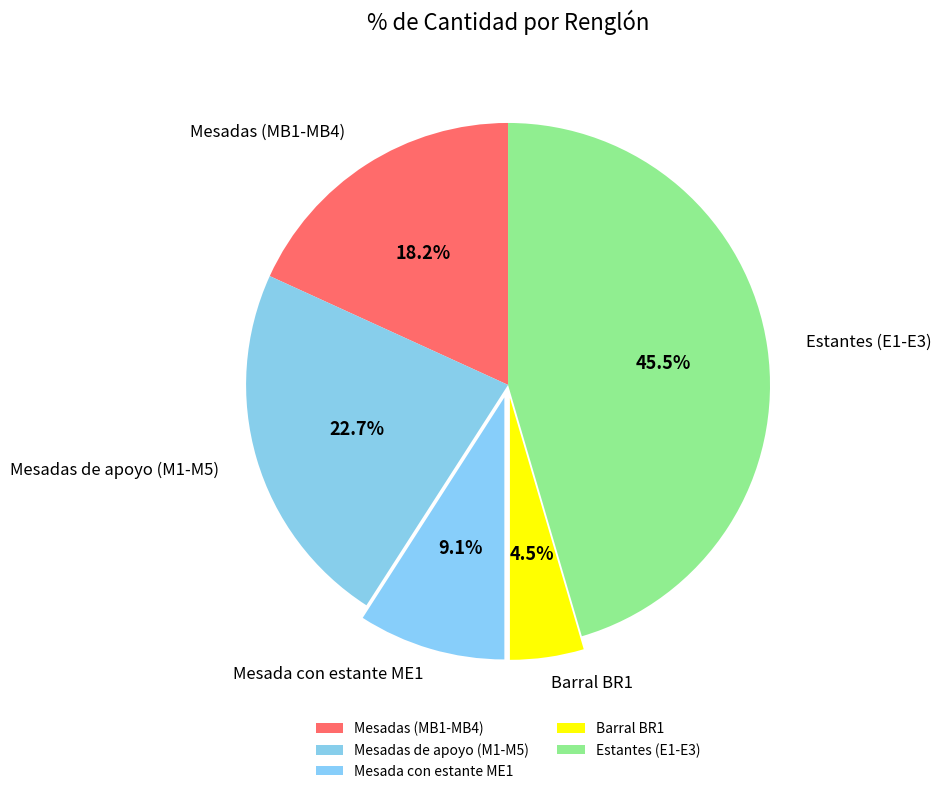

Which slice is the largest?

Estantes (E1-E3)